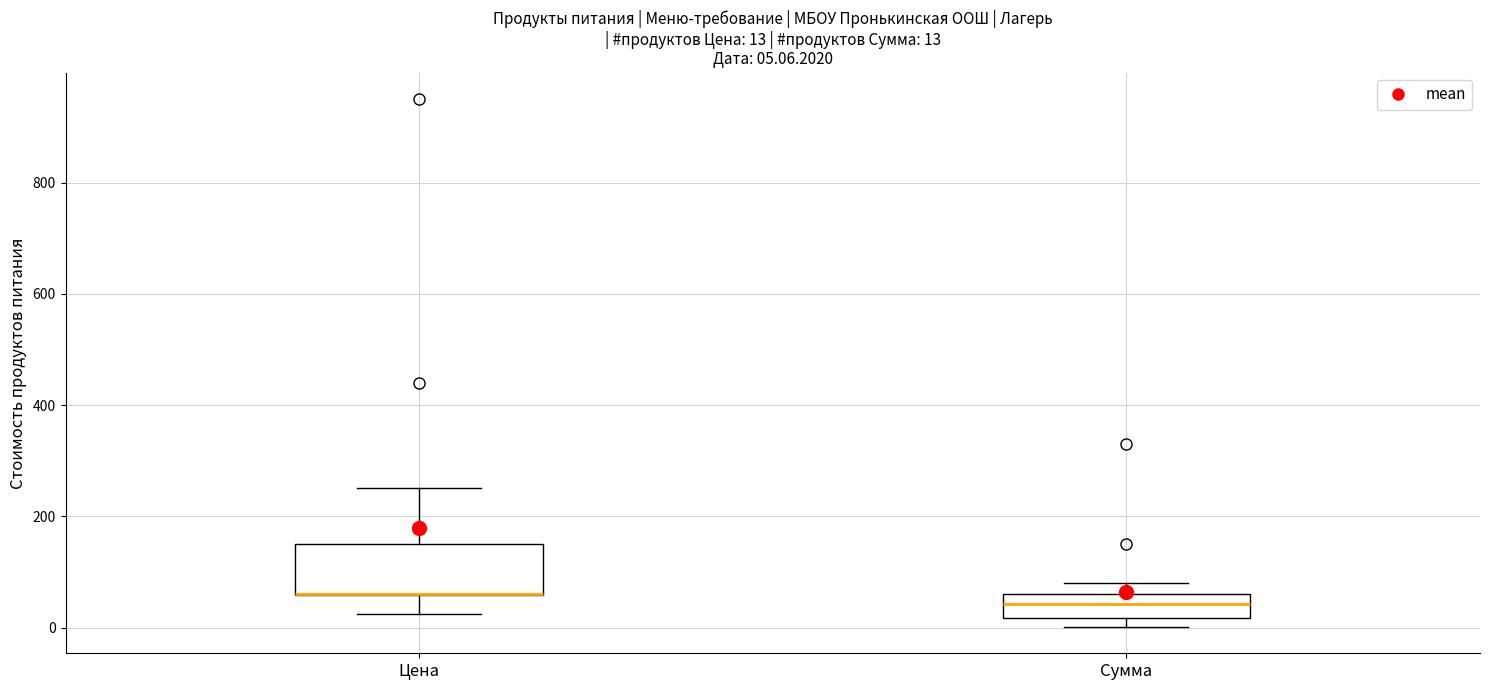

Which box is the tallest, from its lower edge to its upper edge?

Цена